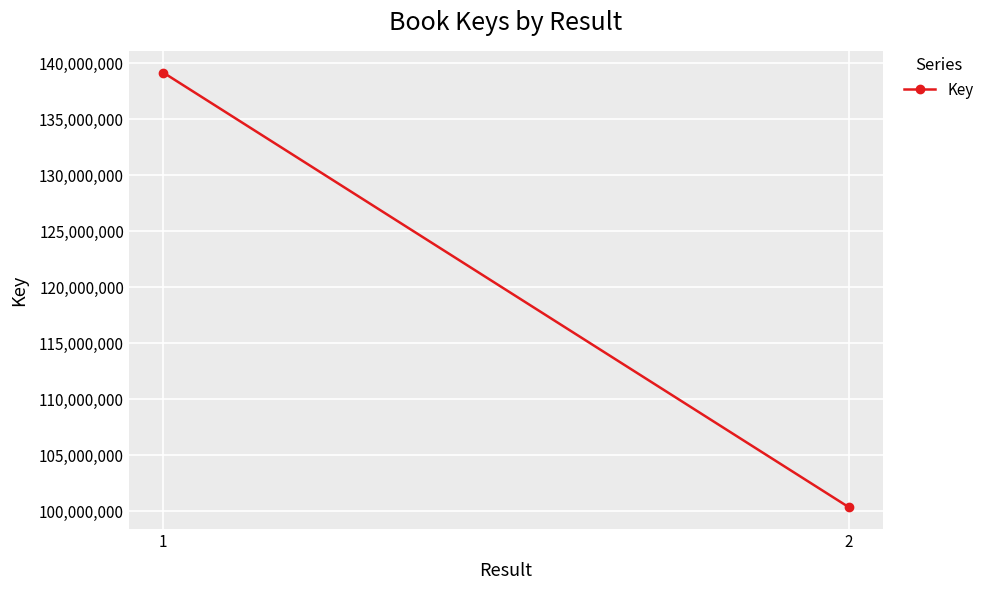

The chart shows a value of 100353022 at 2. True or false?

True